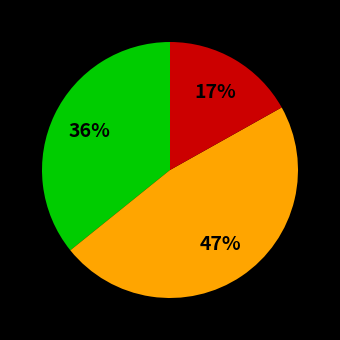

To the nearest percent, what is the difference between the largest and smallest slice percentages?

30%